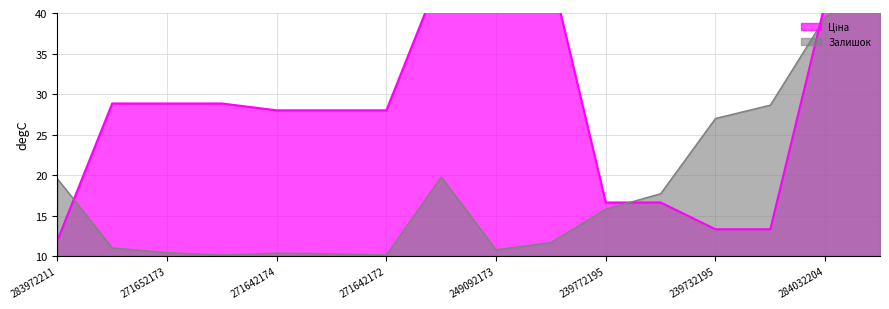

At which label is Залишок closest to 27?

239732195